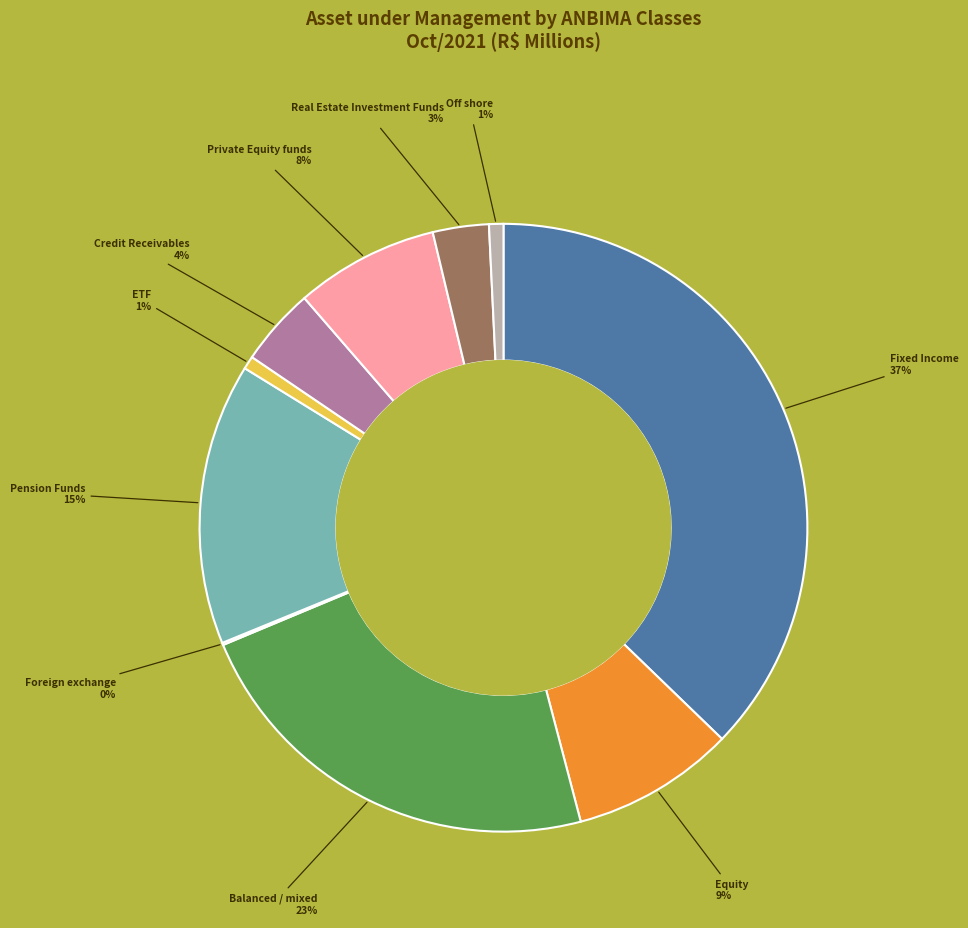

Does any single category account for the majority?

No